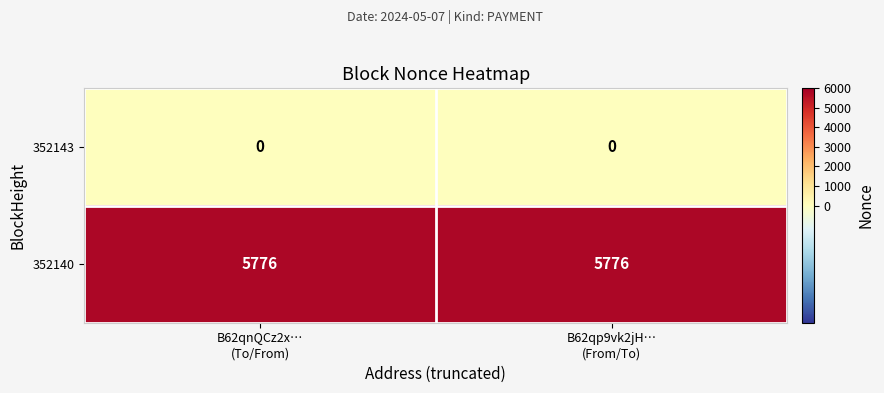

List the series in order of their peak value, lowest first.

352143, 352140